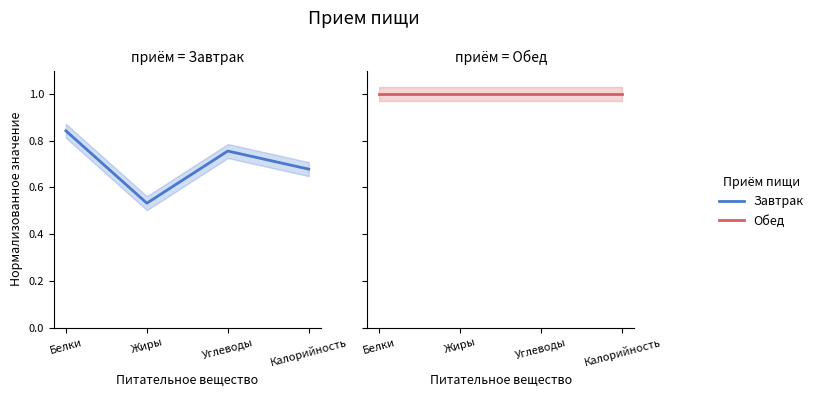

The value of Обед at Белки is 0.5. True or false?

False